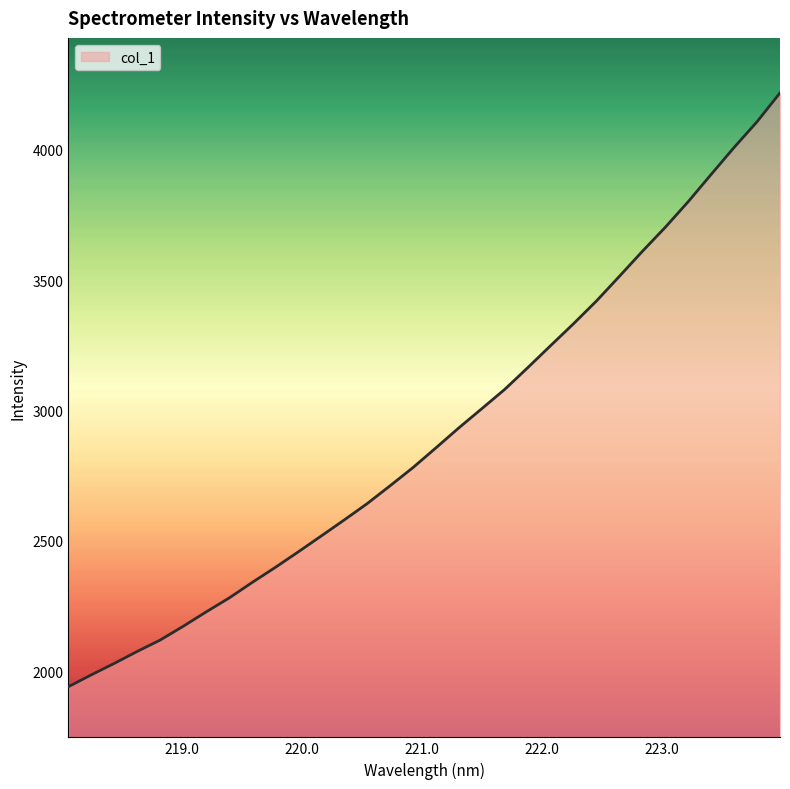

What is the smallest value displayed?

1941.5